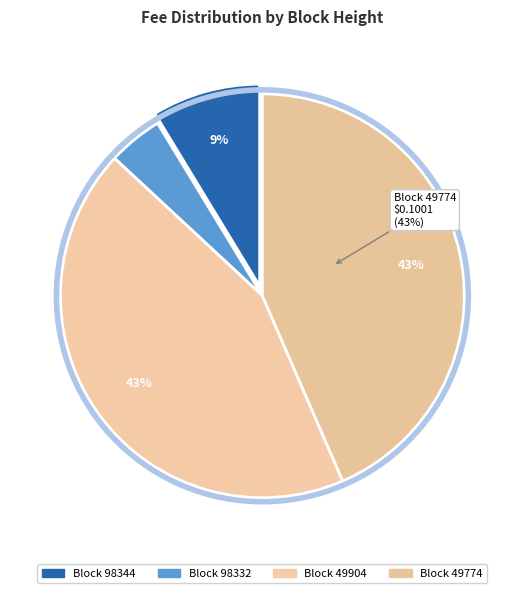

What percentage is the 49904 slice, to the nearest percent?

43%